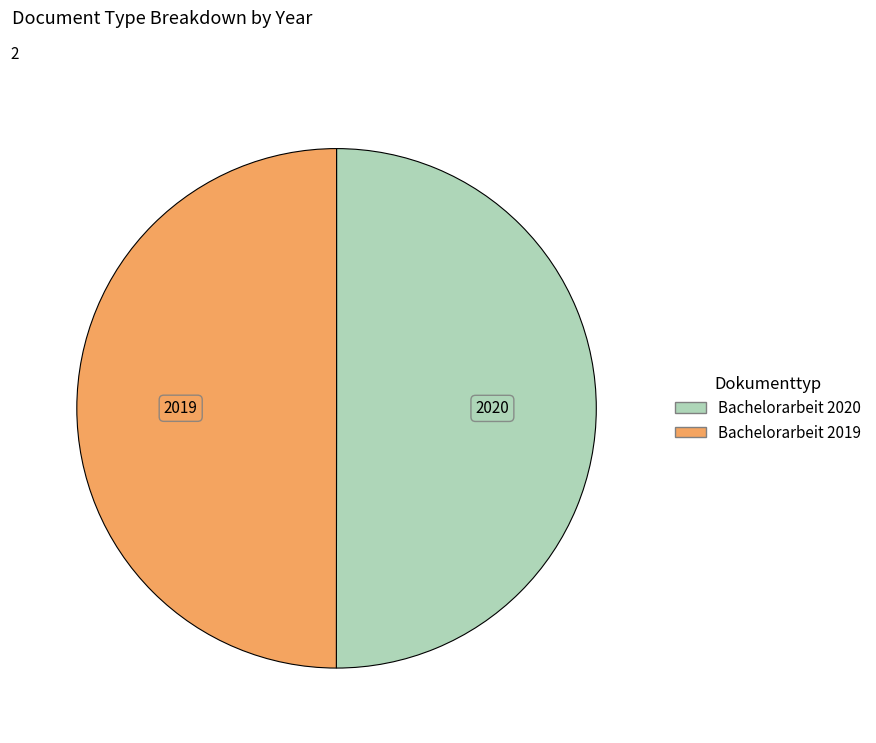

True or false: Bachelorarbeit 2020 accounts for 50% of the total.

True